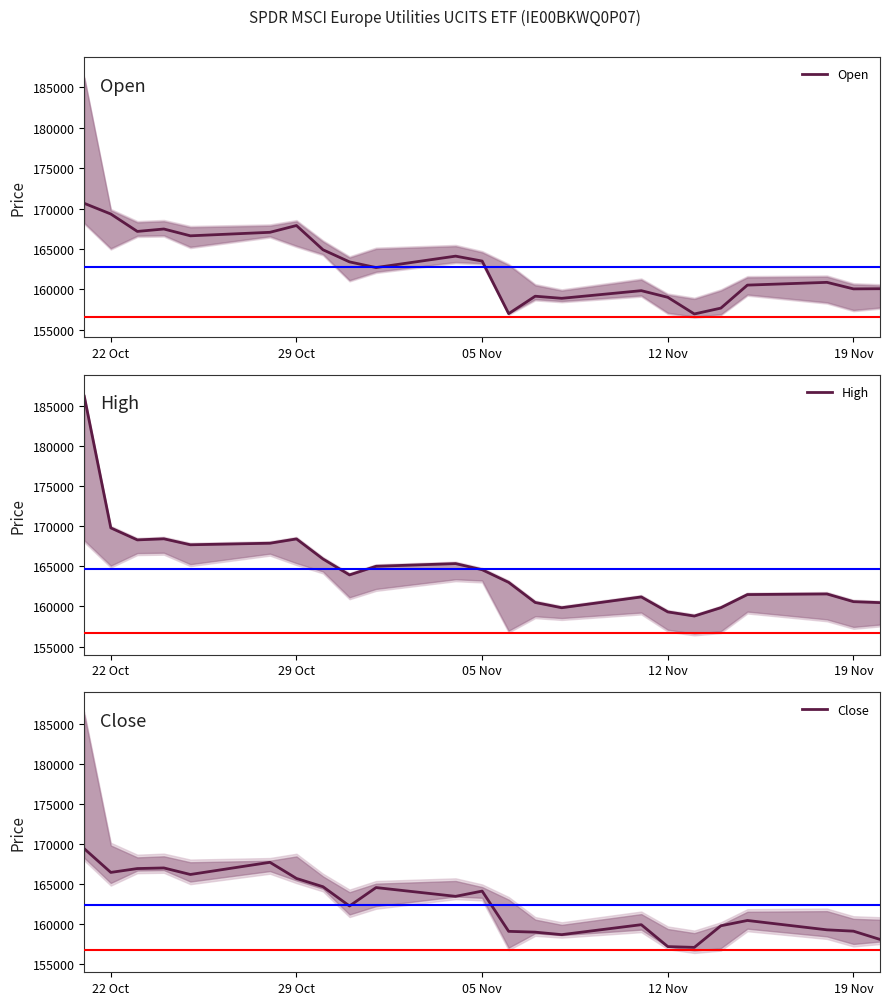

The value of Open at 12 Nov is 159016. True or false?

True